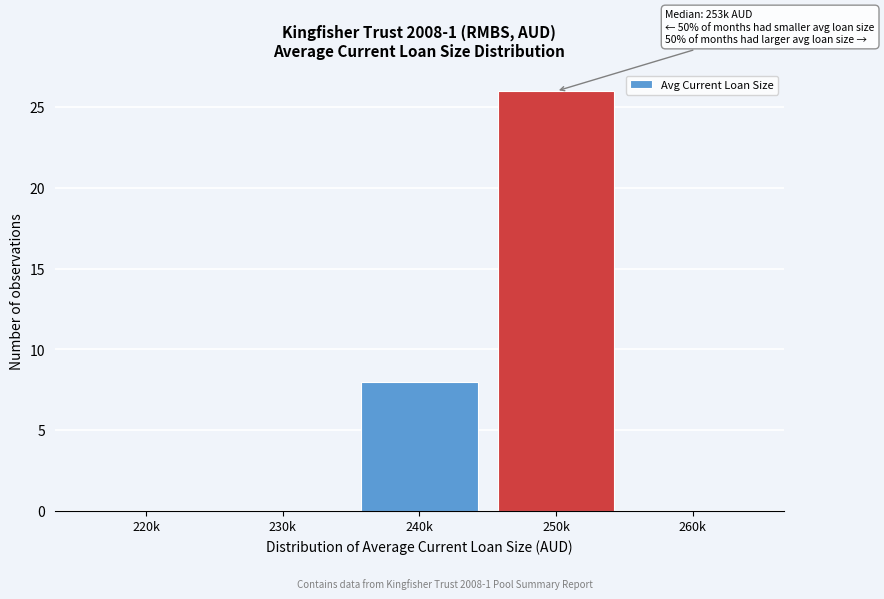

Reading right to left, extract all data points from this chart.

260k=0	250k=26	240k=8	230k=0	220k=0